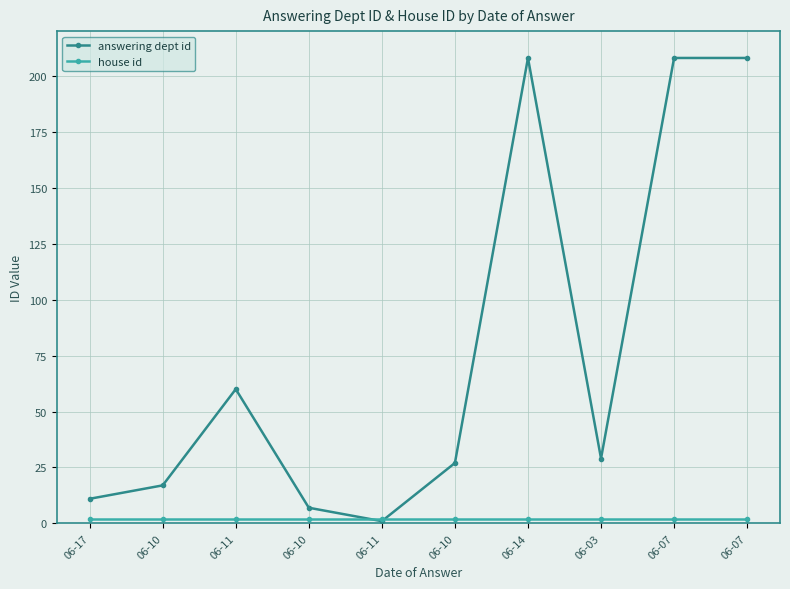

What is the difference between the highest and lowest values at 06-10?

15